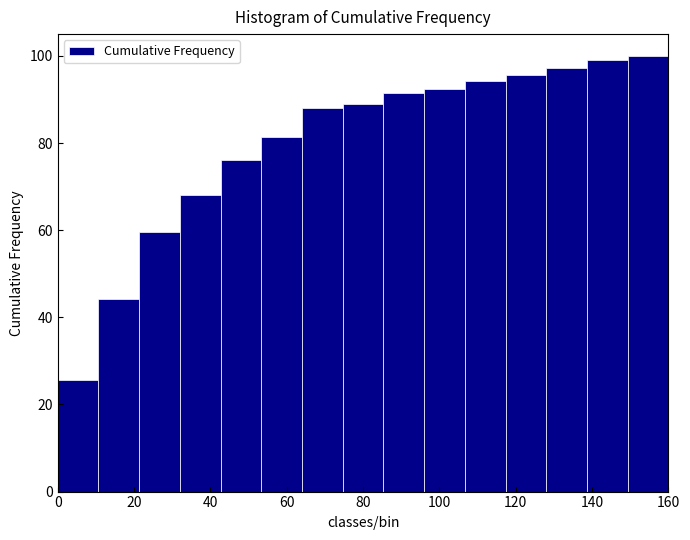

How tall is the bar that spans 150 to 160 on the x-axis? Neither the bar edges nor the heights are printed on the chart, so give them approximately, as read against the axes.

100